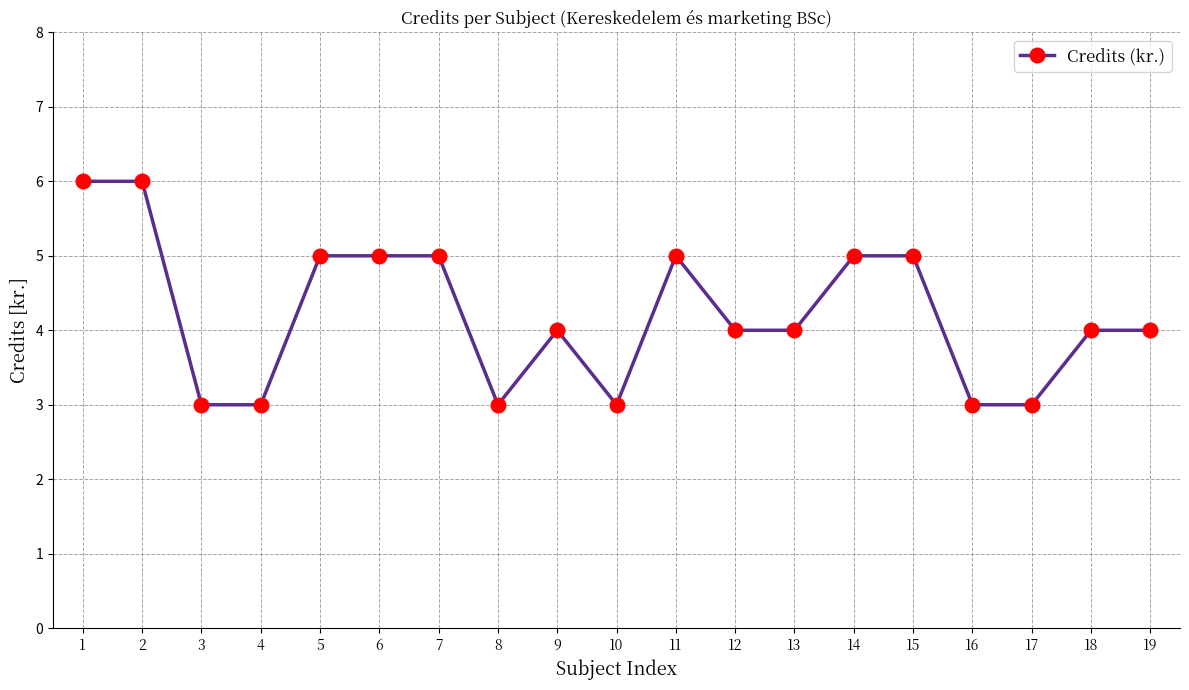

Reading right to left, transcribe all the data shown in this chart.

19=4	18=4	17=3	16=3	15=5	14=5	13=4	12=4	11=5	10=3	9=4	8=3	7=5	6=5	5=5	4=3	3=3	2=6	1=6